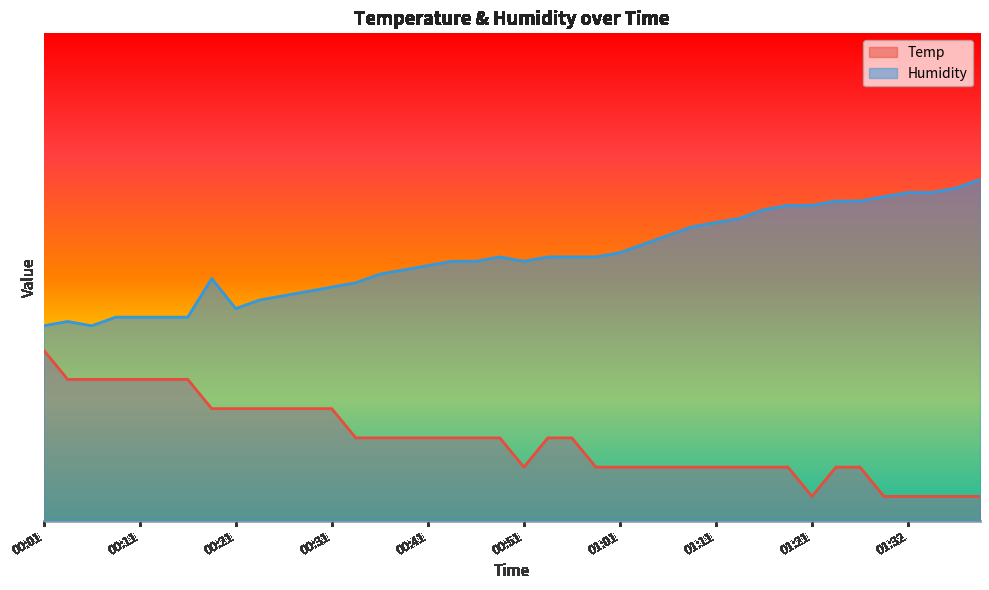

List the labels in order of Temp value, largest first.

00:01, 00:03, 00:06, 00:08, 00:11, 00:13, 00:16, 00:18, 00:21, 00:23, 00:26, 00:28, 00:31, 00:33, 00:36, 00:38, 00:41, 00:43, 00:46, 00:48, 00:54, 00:56, 00:51, 00:59, 01:01, 01:04, 01:06, 01:09, 01:11, 01:14, 01:16, 01:19, 01:24, 01:27, 01:21, 01:29, 01:32, 01:35, 01:37, 01:40